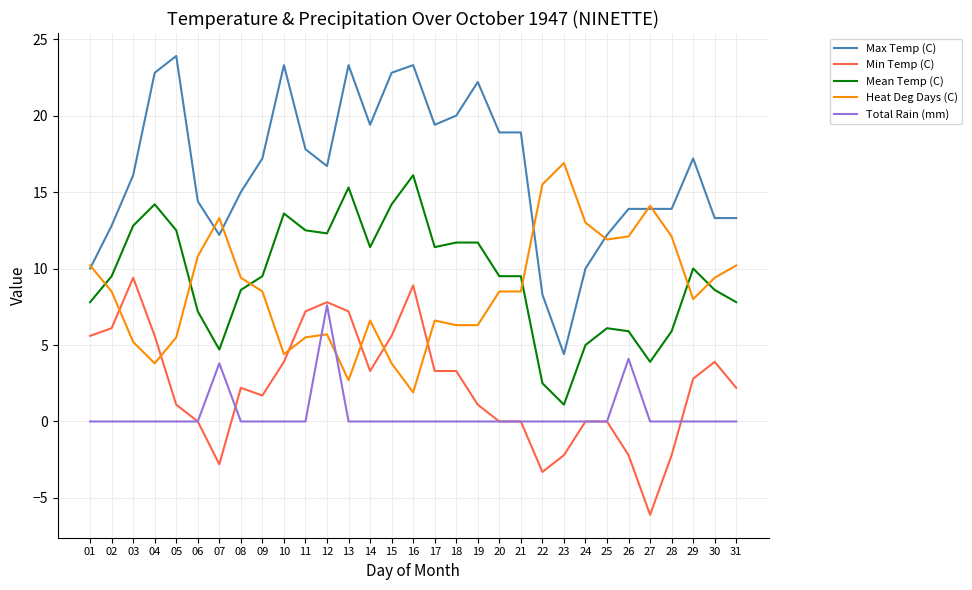

Reading left to right, extract all data points from this chart.

Max Temp (C): 01=10.0	02=12.8	03=16.1	04=22.8	05=23.9	06=14.4	07=12.2	08=15.0	09=17.2	10=23.3	11=17.8	12=16.7	13=23.3	14=19.4	15=22.8	16=23.3	17=19.4	18=20.0	19=22.2	20=18.9	21=18.9	22=8.3	23=4.4	24=10.0	25=12.2	26=13.9	27=13.9	28=13.9	29=17.2	30=13.3	31=13.3
Min Temp (C): 01=5.6	02=6.1	03=9.4	04=5.6	05=1.1	06=0.0	07=-2.8	08=2.2	09=1.7	10=3.9	11=7.2	12=7.8	13=7.2	14=3.3	15=5.6	16=8.9	17=3.3	18=3.3	19=1.1	20=0.0	21=0.0	22=-3.3	23=-2.2	24=0.0	25=0.0	26=-2.2	27=-6.1	28=-2.2	29=2.8	30=3.9	31=2.2
Mean Temp (C): 01=7.8	02=9.5	03=12.8	04=14.2	05=12.5	06=7.2	07=4.7	08=8.6	09=9.5	10=13.6	11=12.5	12=12.3	13=15.3	14=11.4	15=14.2	16=16.1	17=11.4	18=11.7	19=11.7	20=9.5	21=9.5	22=2.5	23=1.1	24=5.0	25=6.1	26=5.9	27=3.9	28=5.9	29=10.0	30=8.6	31=7.8
Heat Deg Days (C): 01=10.2	02=8.5	03=5.2	04=3.8	05=5.5	06=10.8	07=13.3	08=9.4	09=8.5	10=4.4	11=5.5	12=5.7	13=2.7	14=6.6	15=3.8	16=1.9	17=6.6	18=6.3	19=6.3	20=8.5	21=8.5	22=15.5	23=16.9	24=13.0	25=11.9	26=12.1	27=14.1	28=12.1	29=8.0	30=9.4	31=10.2
Total Rain (mm): 01=0.0	02=0.0	03=0.0	04=0.0	05=0.0	06=0.0	07=3.8	08=0.0	09=0.0	10=0.0	11=0.0	12=7.6	13=0.0	14=0.0	15=0.0	16=0.0	17=0.0	18=0.0	19=0.0	20=0.0	21=0.0	22=0.0	23=0.0	24=0.0	25=0.0	26=4.1	27=0.0	28=0.0	29=0.0	30=0.0	31=0.0